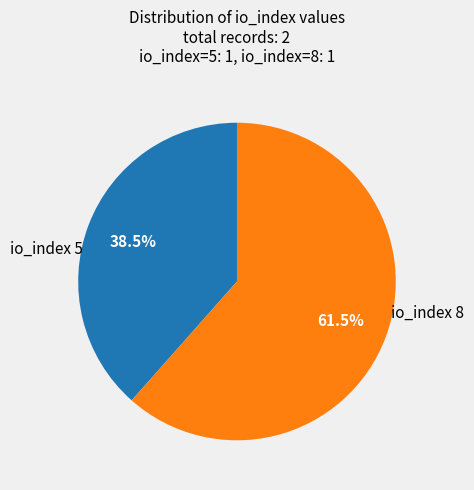

What is the ratio of the value at io_index 5 to the value at io_index 8?

0.6